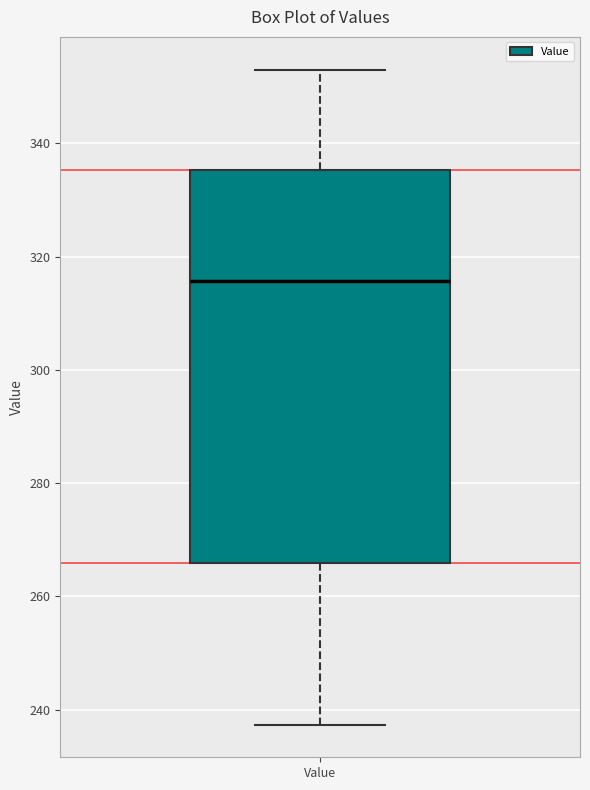

Where is the upper edge of the box for Value on the y-axis? The values are not printed on the chart, so give them approximately, as read against the axis.

336